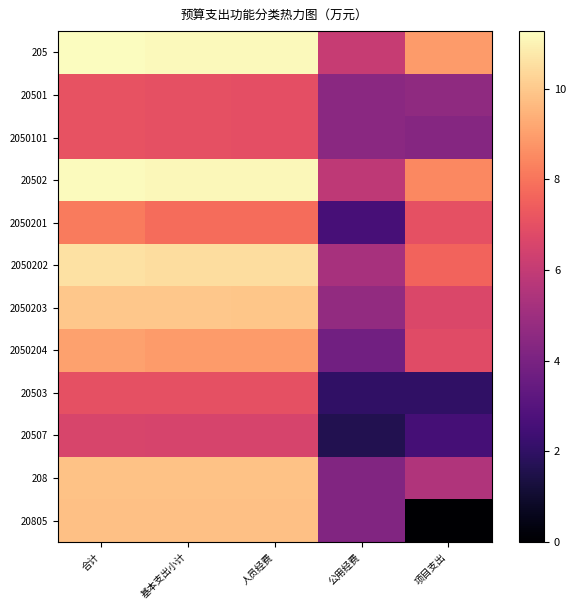

How many categories are shown in the chart?

5